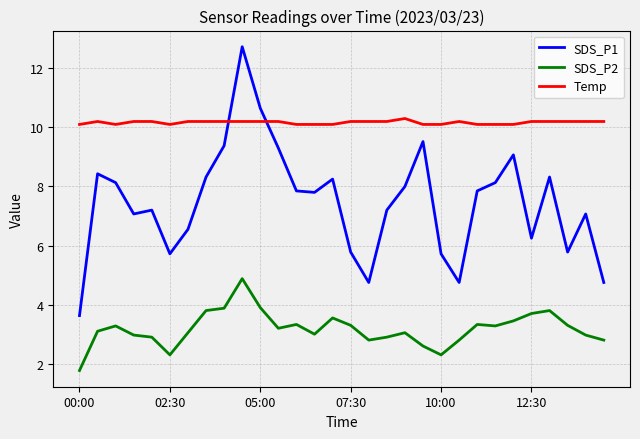

After their last crossing, which series has the higher values: Temp or SDS_P1?

Temp